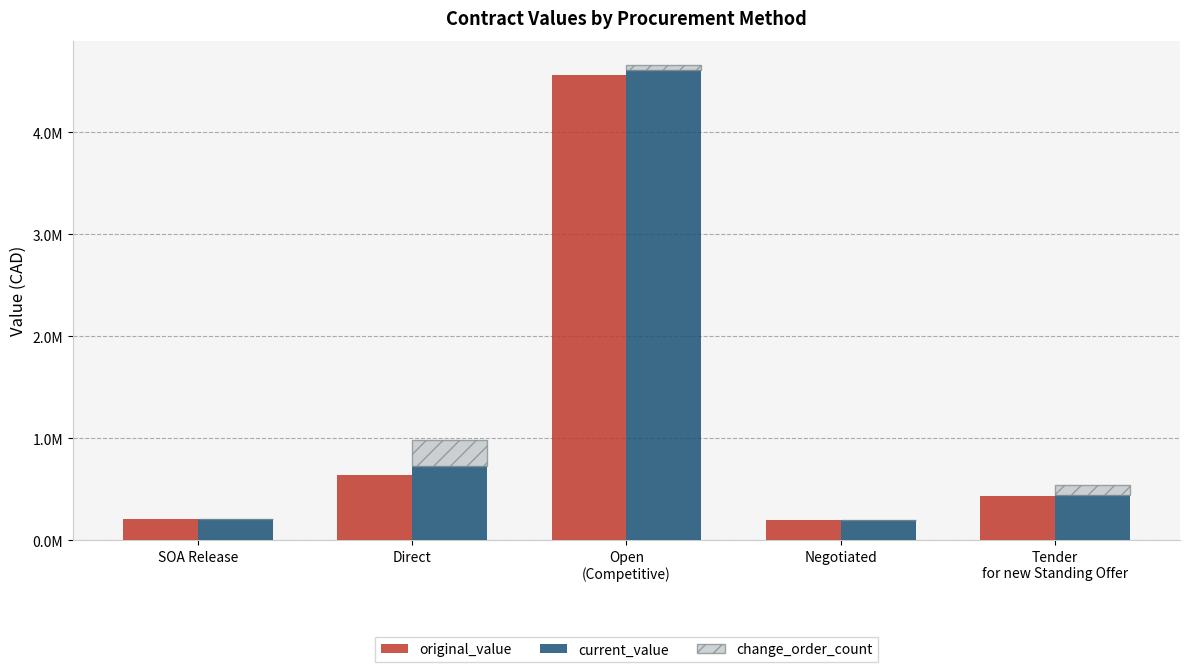

What is the label of the 3rd bar from the right?

Open
(Competitive)